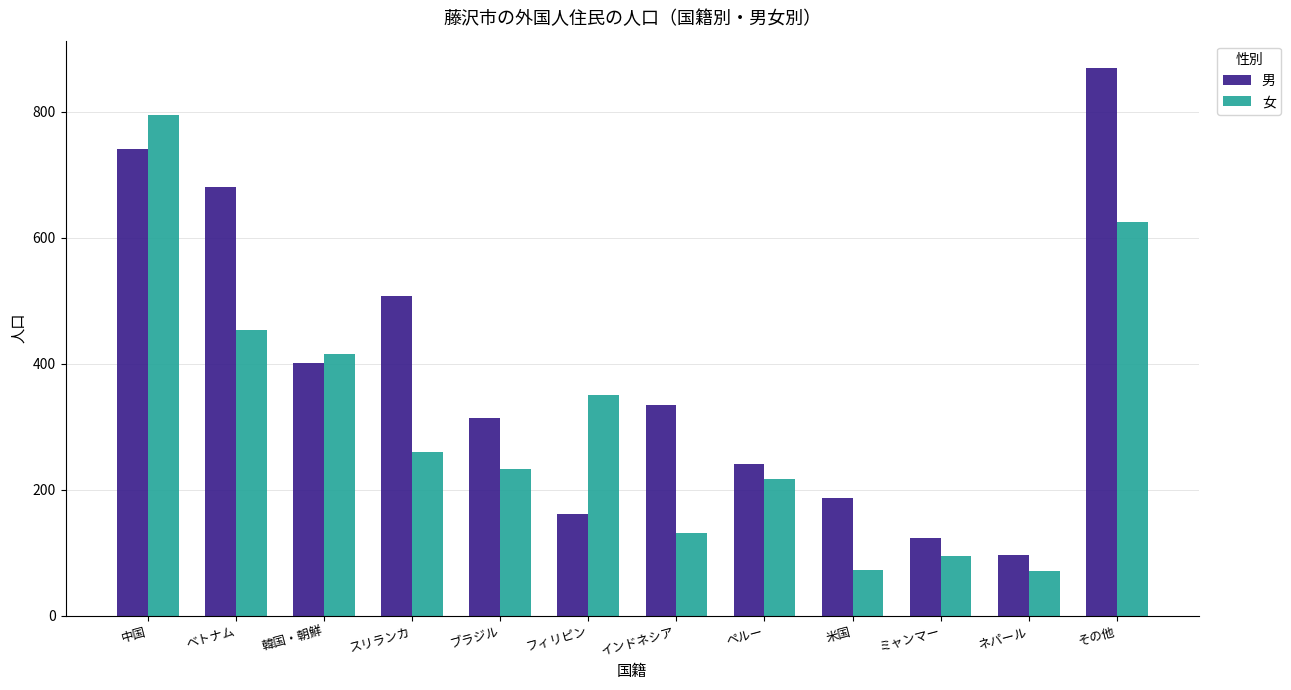

How many distinct data groups are displayed?

2